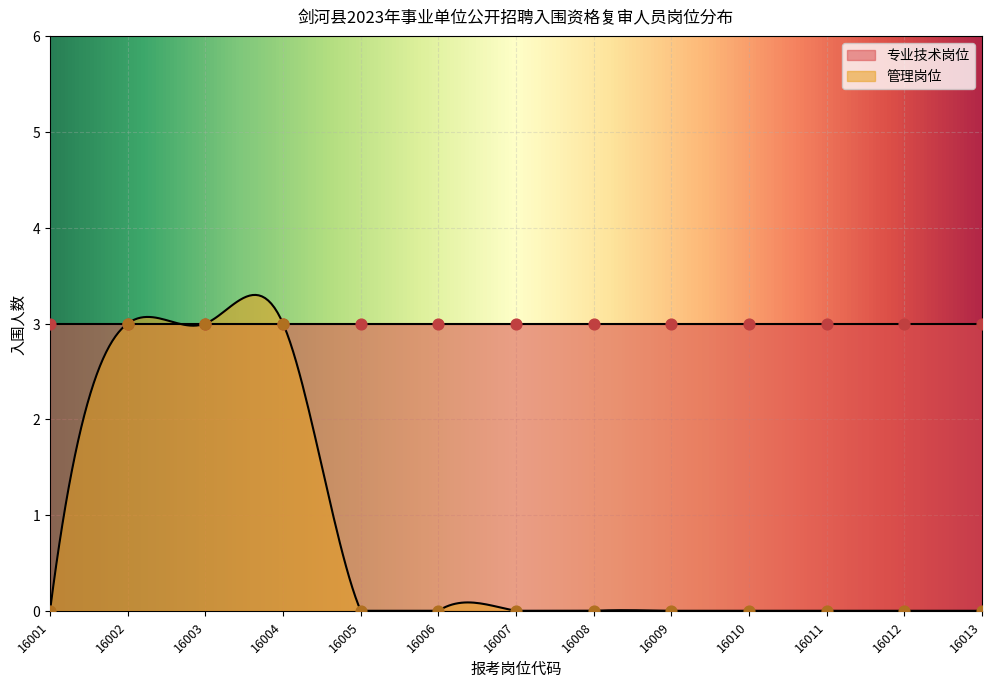

Which has a higher value, 16005 or 16011?

16005